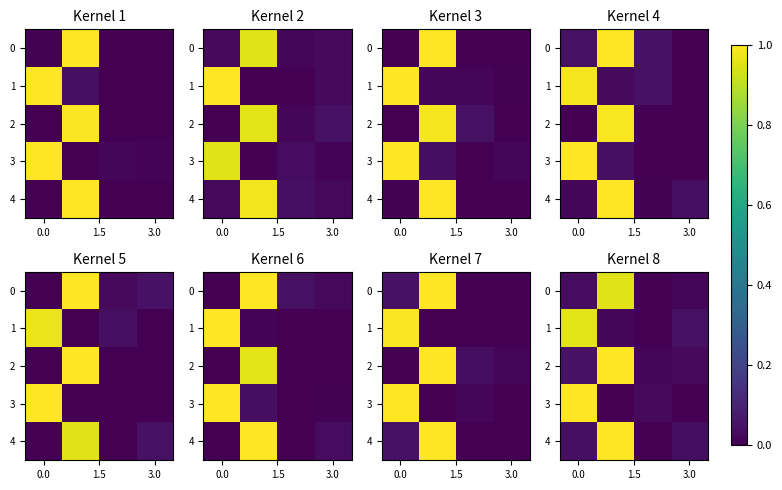

What is the maximum value for 0?

1.0